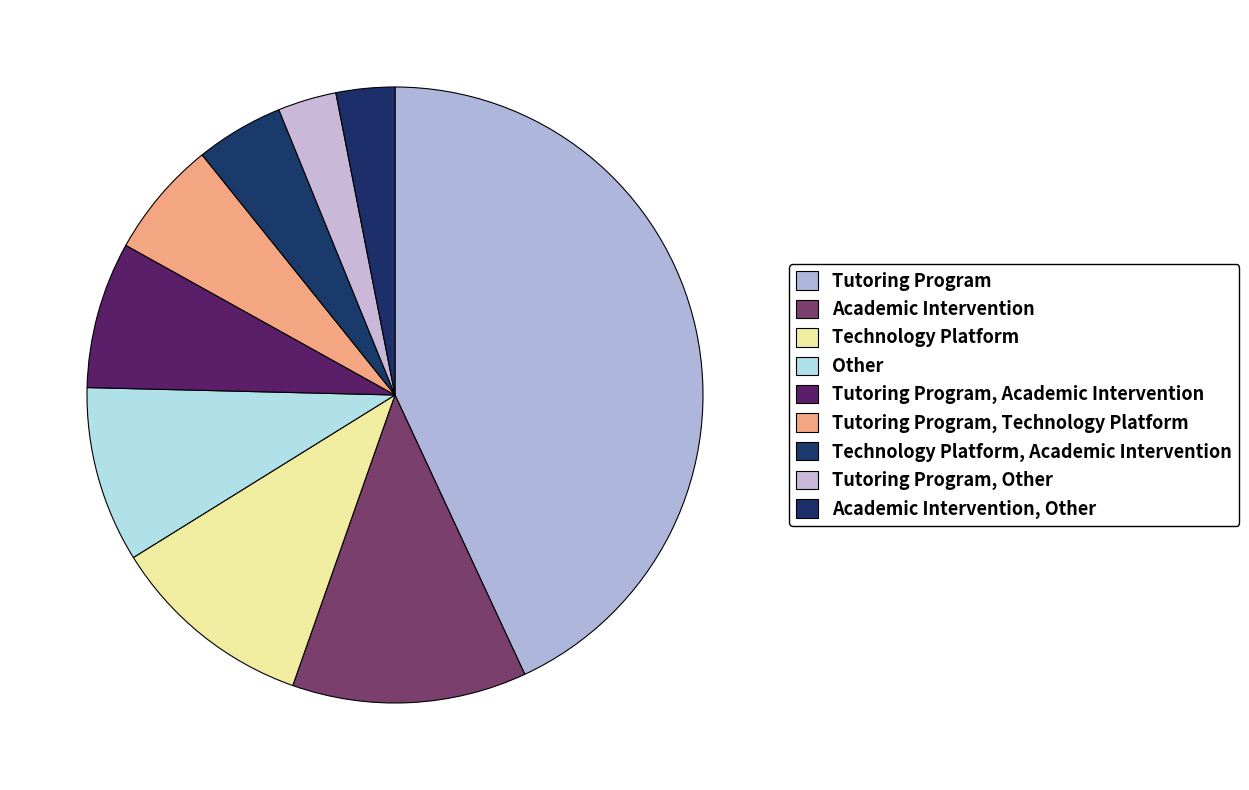

Between Tutoring Program and Tutoring Program, Academic Intervention, which is larger?

Tutoring Program